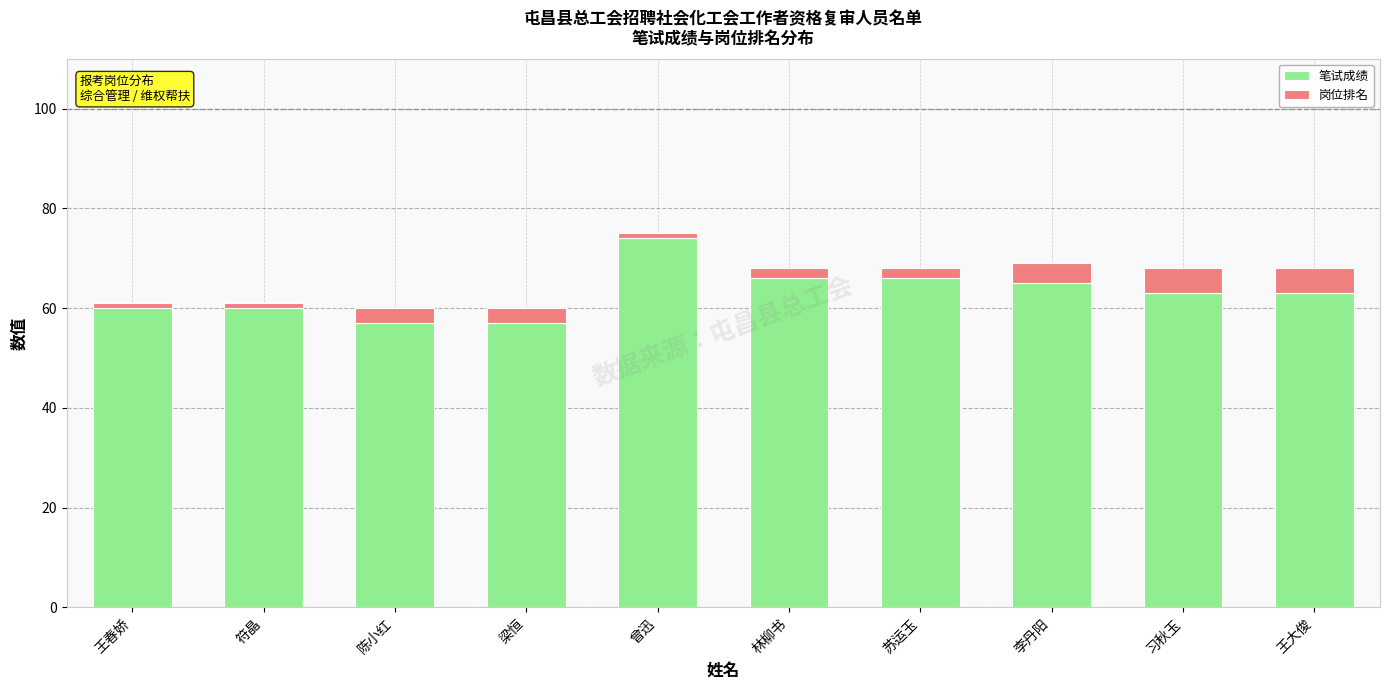

Is it true that 笔试成绩 equals 91 at 王大俊?

False